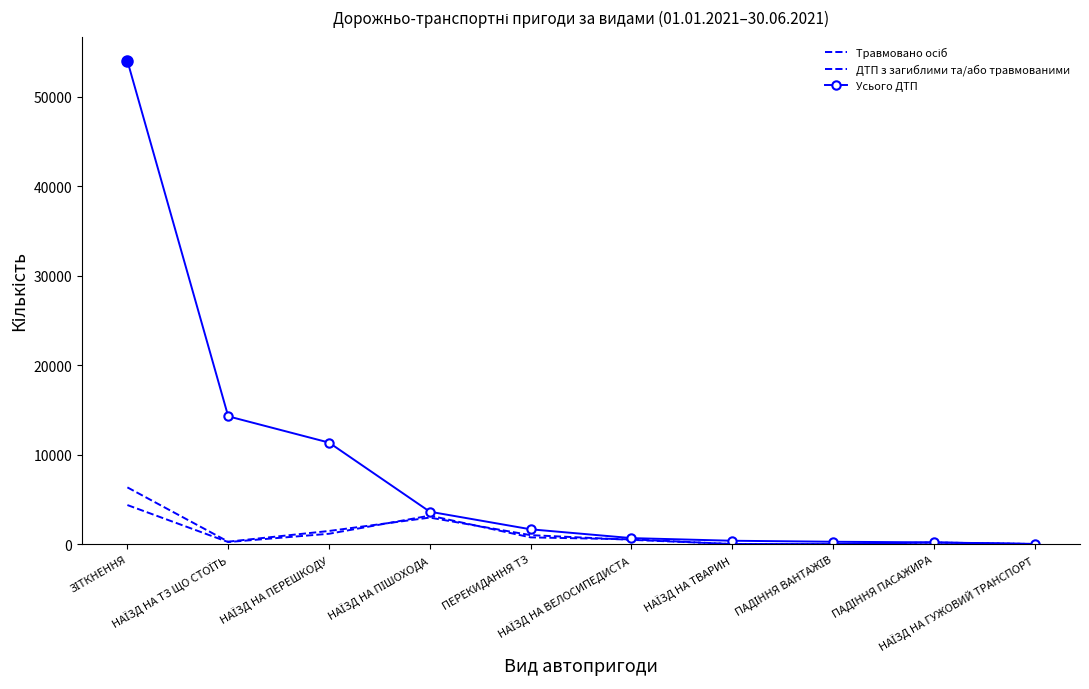

Where is Усього ДТП nearest to the value 27016?

НАЇЗД НА ТЗ ЩО СТОЇТЬ